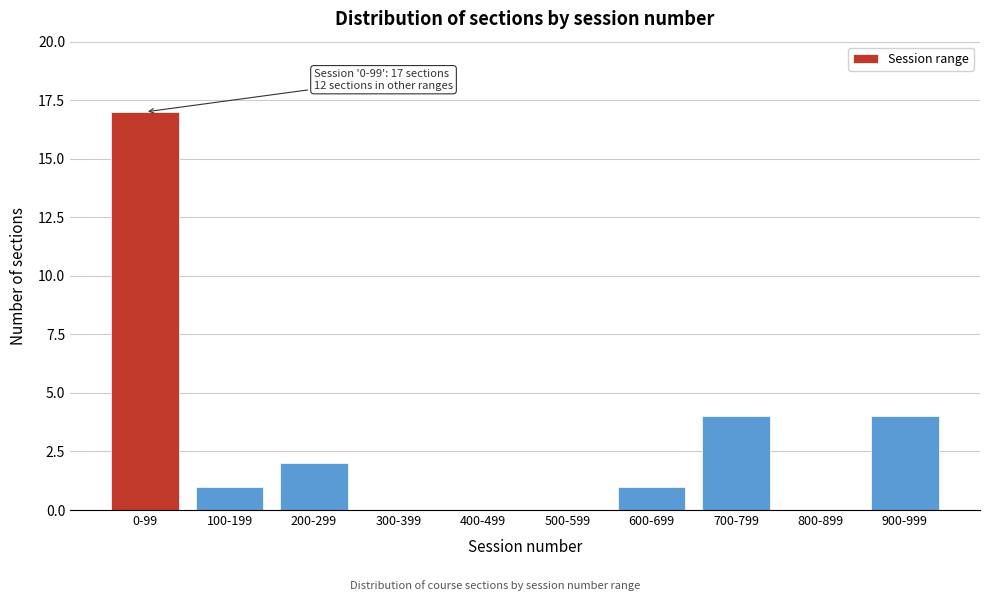

Reading left to right, list all the values displayed in this chart.

0-99=17	100-199=1	200-299=2	300-399=0	400-499=0	500-599=0	600-699=1	700-799=4	800-899=0	900-999=4